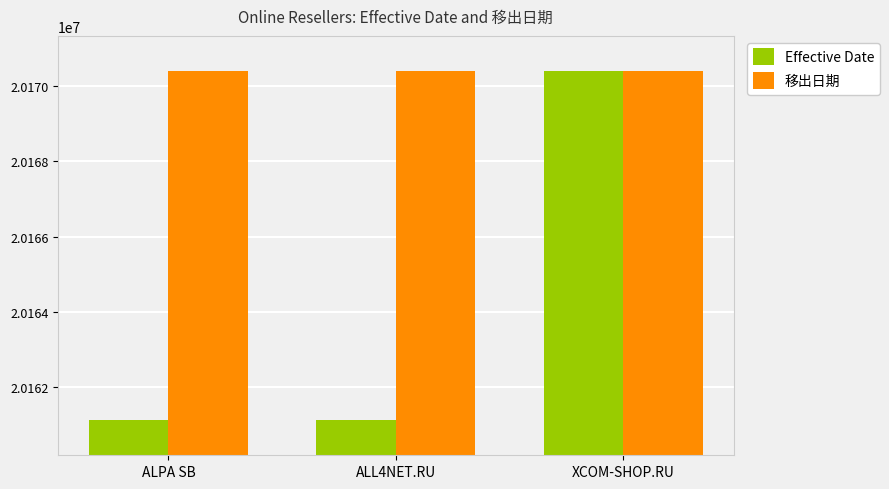

What is the label of the 1st bar from the left?

ALPA SB